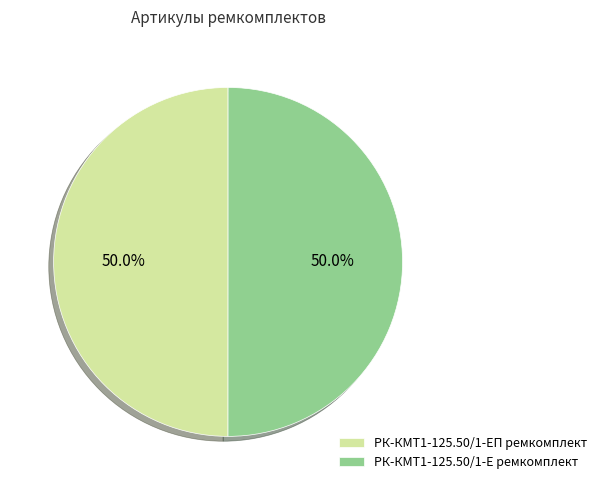

Combined, what portion of the pie is РК-КМТ1-125.50/1-ЕП ремкомплект and РК-КМТ1-125.50/1-Е ремкомплект?

100.0%